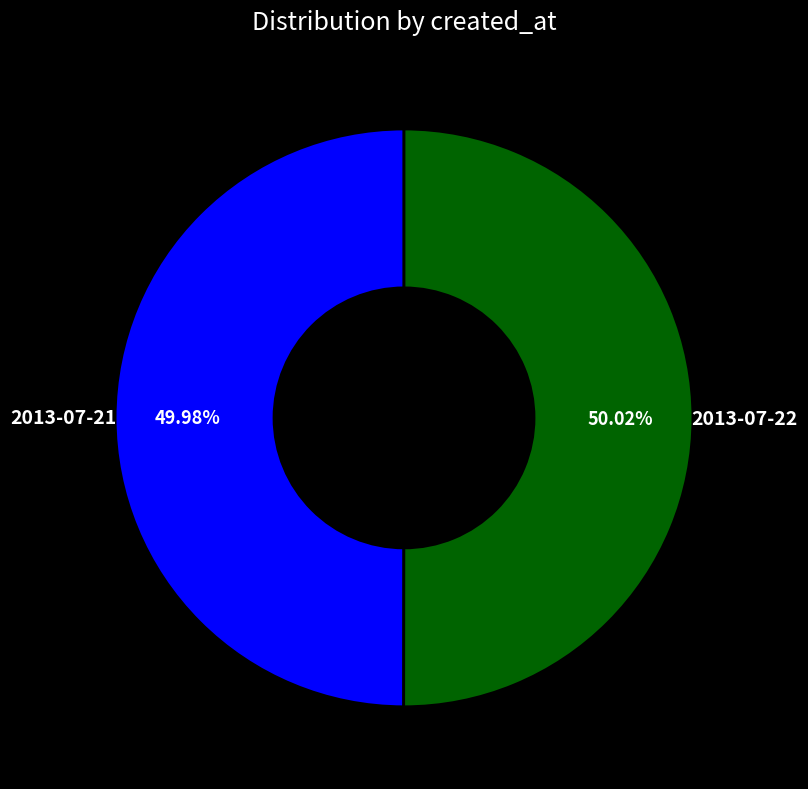

Is there a majority slice in this chart?

Yes